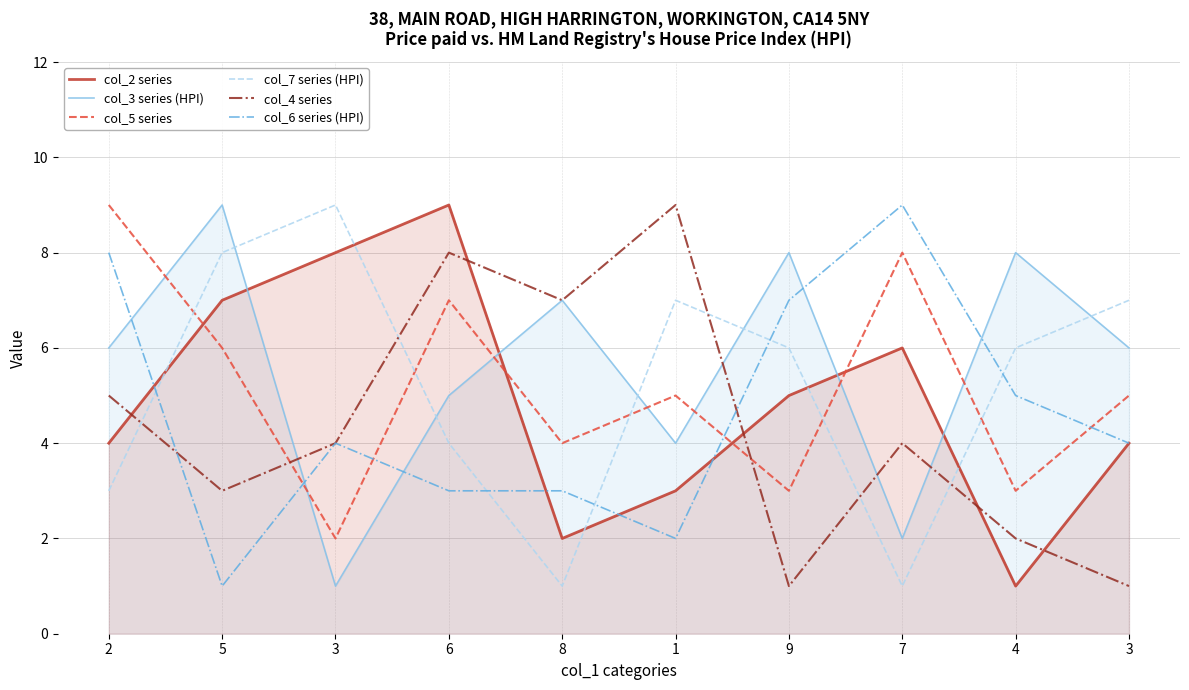

Reading left to right, list all the values displayed in this chart.

col_2 series: 4	7	8	9	2	3	5	6	1	4
col_3 series (HPI): 6	9	1	5	7	4	8	2	8	6
col_5 series: 9	6	2	7	4	5	3	8	3	5
col_7 series (HPI): 3	8	9	4	1	7	6	1	6	7
col_4 series: 5	3	4	8	7	9	1	4	2	1
col_6 series (HPI): 8	1	4	3	3	2	7	9	5	4